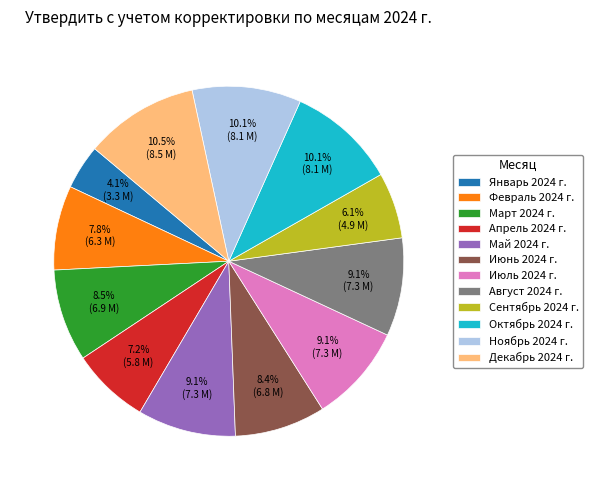

What portion of the pie excludes Май 2024 г.?

90.9%